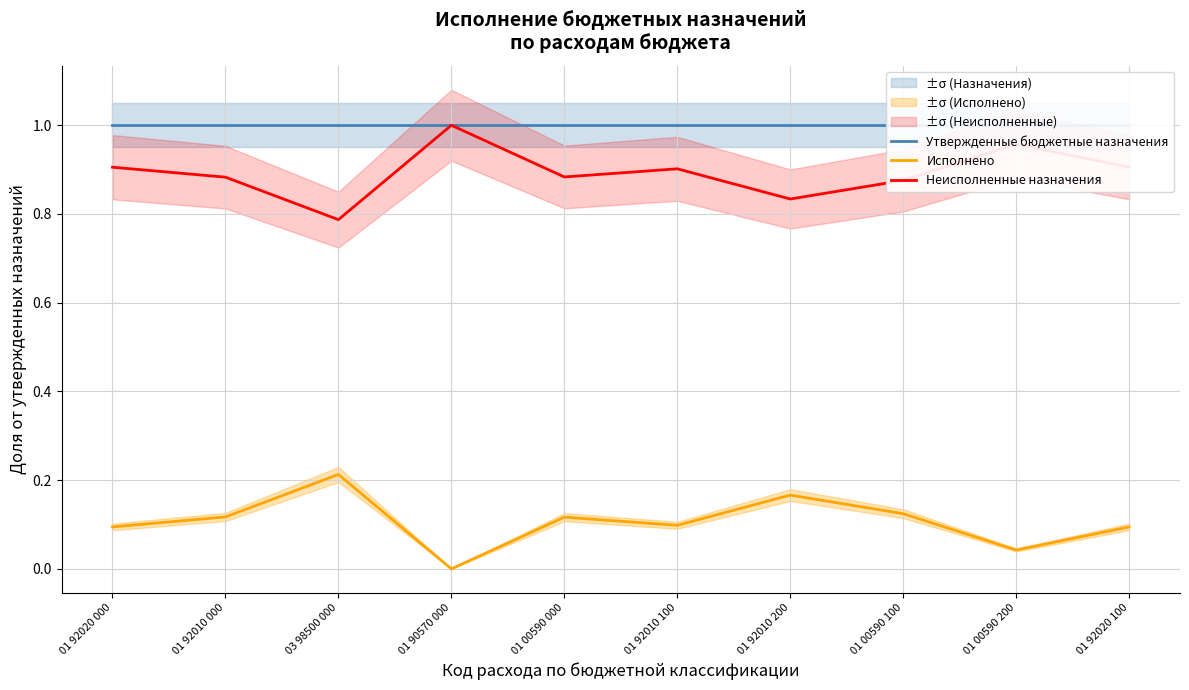

How many data points does each series have?

10